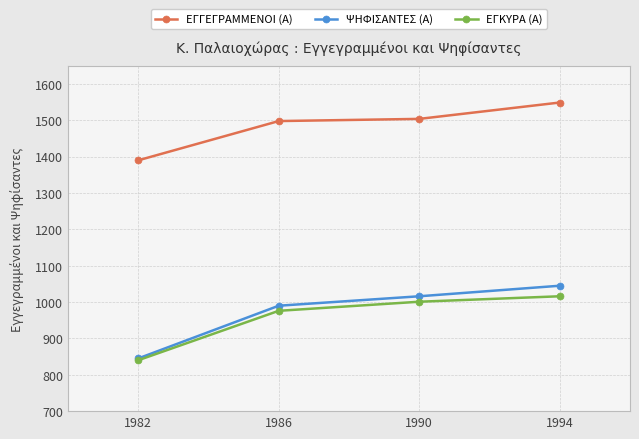

Which label corresponds to the largest value in the chart?

1994